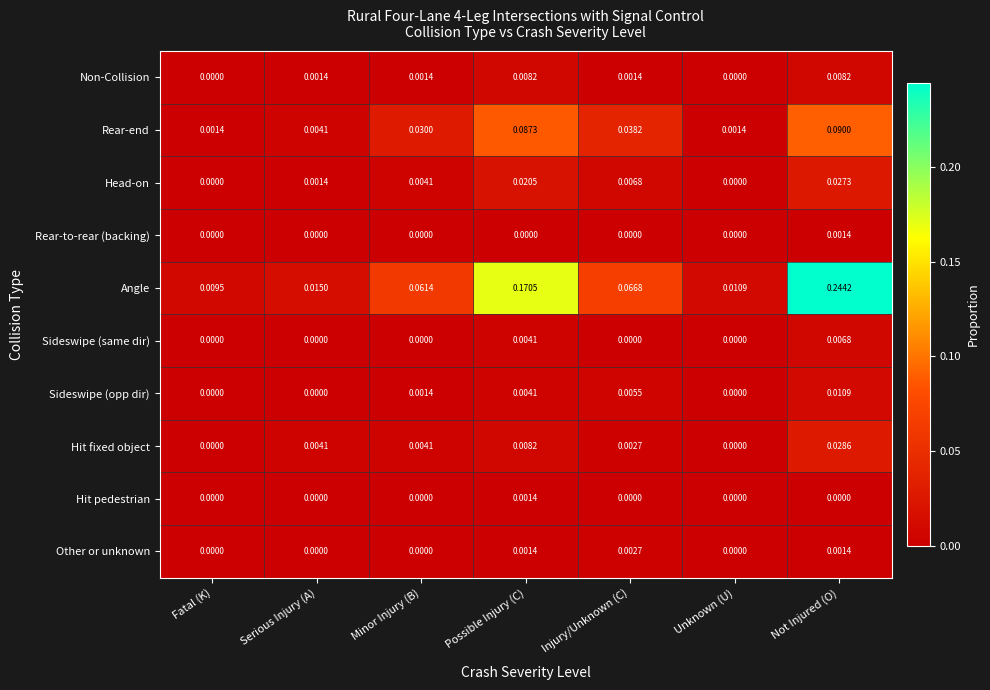

Which series has the widest spread of values?

Angle